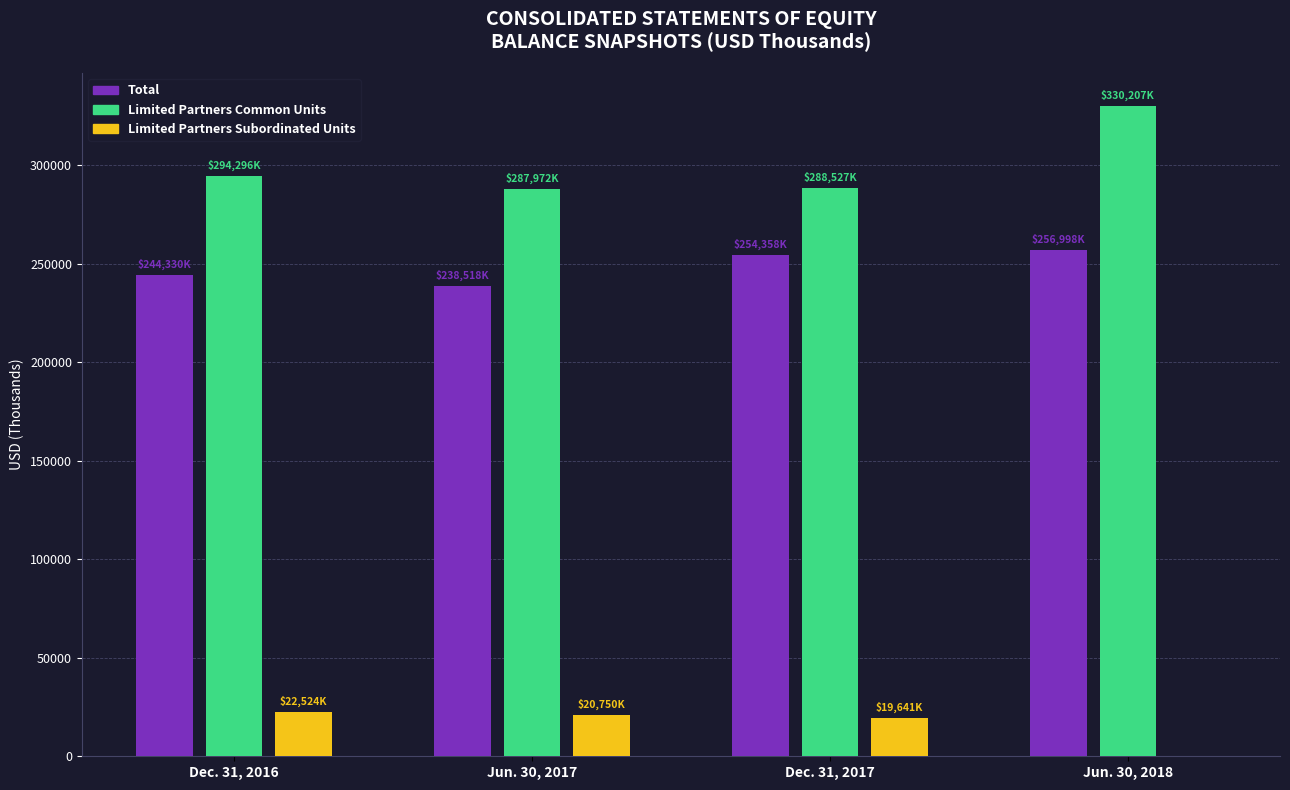

Which category has the highest value in the Limited Partners Common Units series?

Jun. 30, 2018